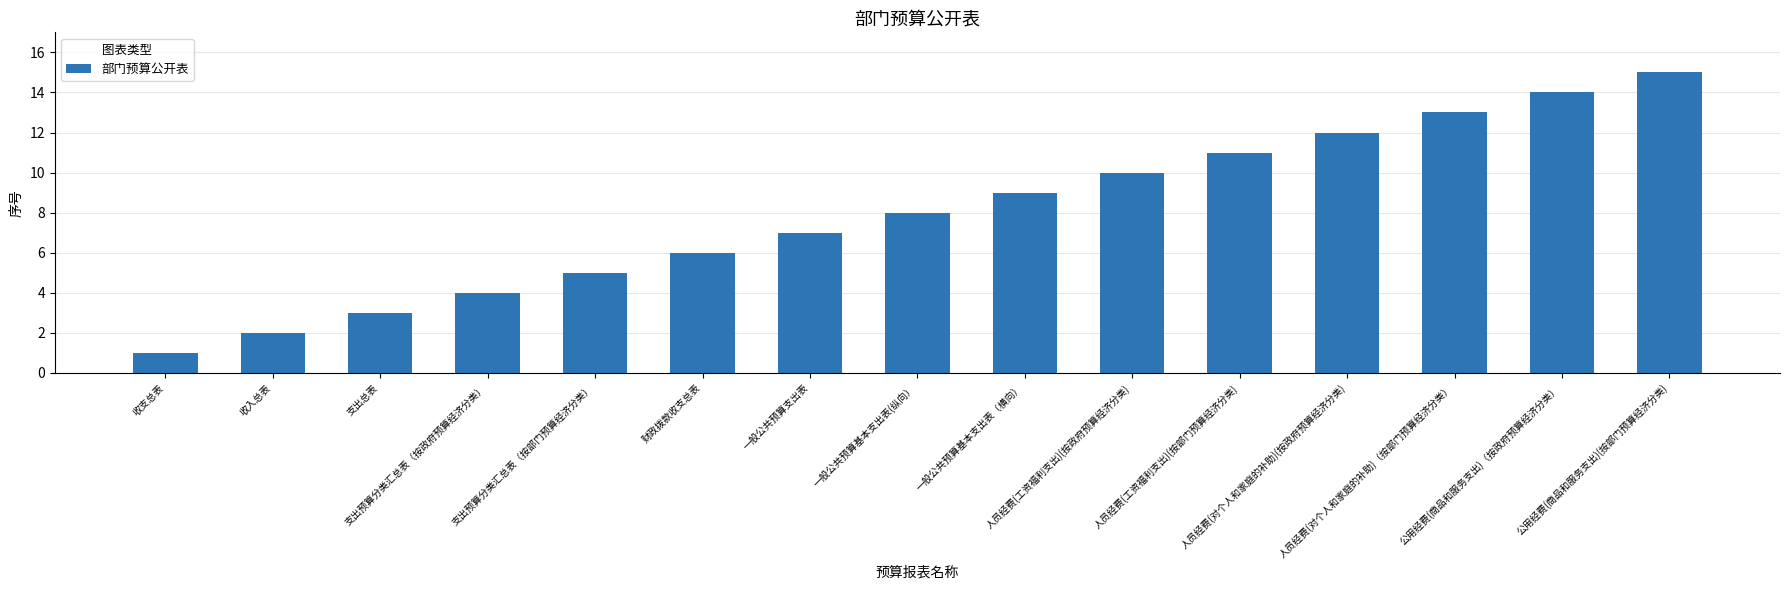

Does the chart contain any negative values?

No